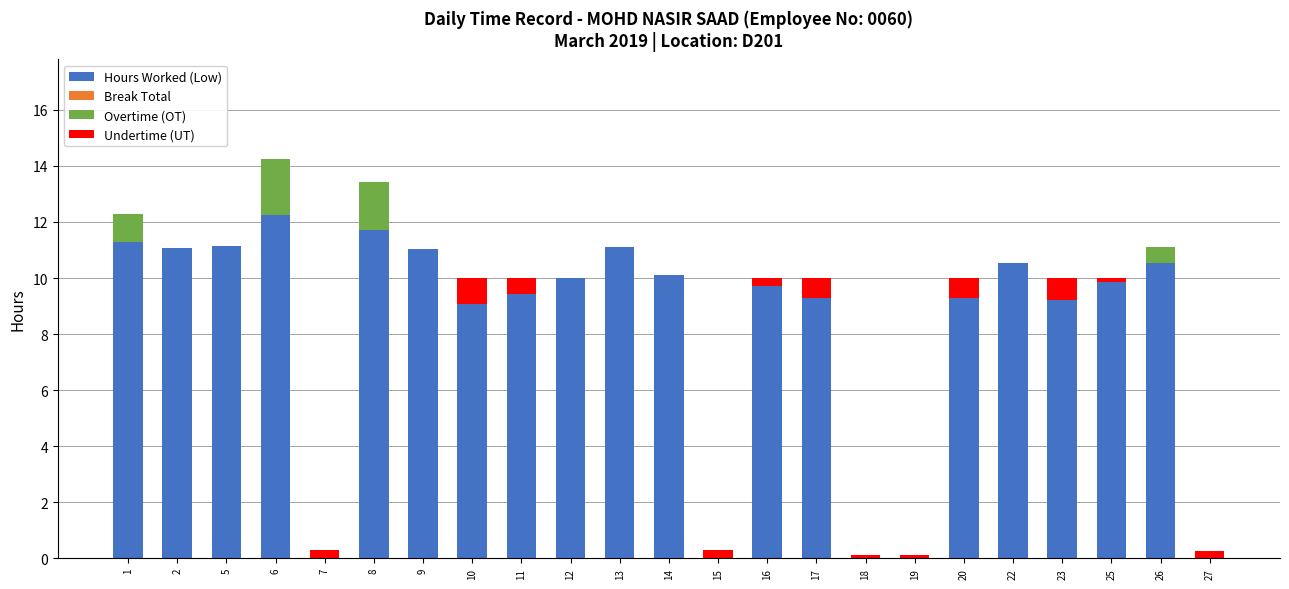

At which category is the sum across all series the highest?

6